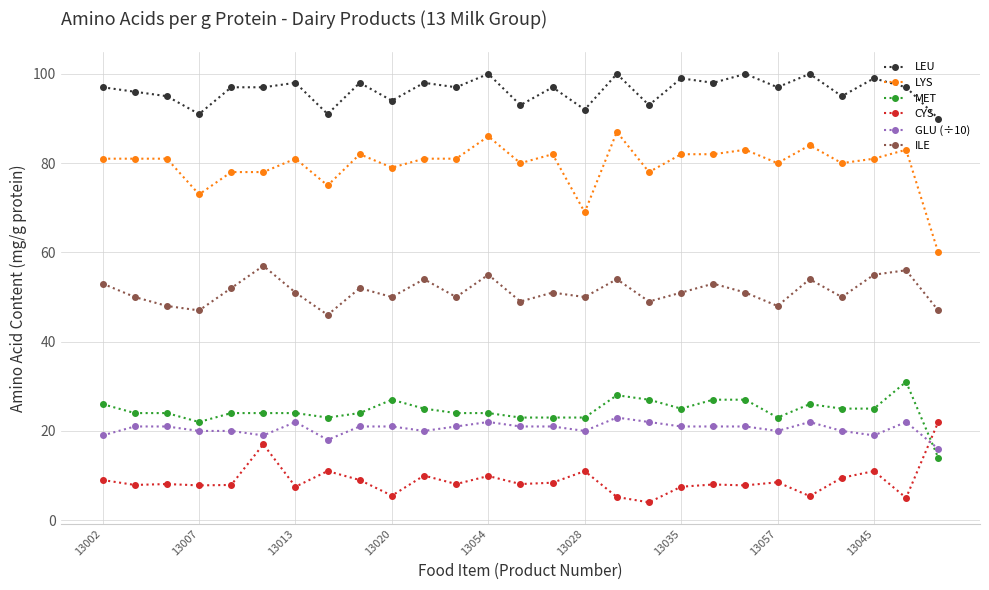

True or false: MET and ILE cross at least once.

False